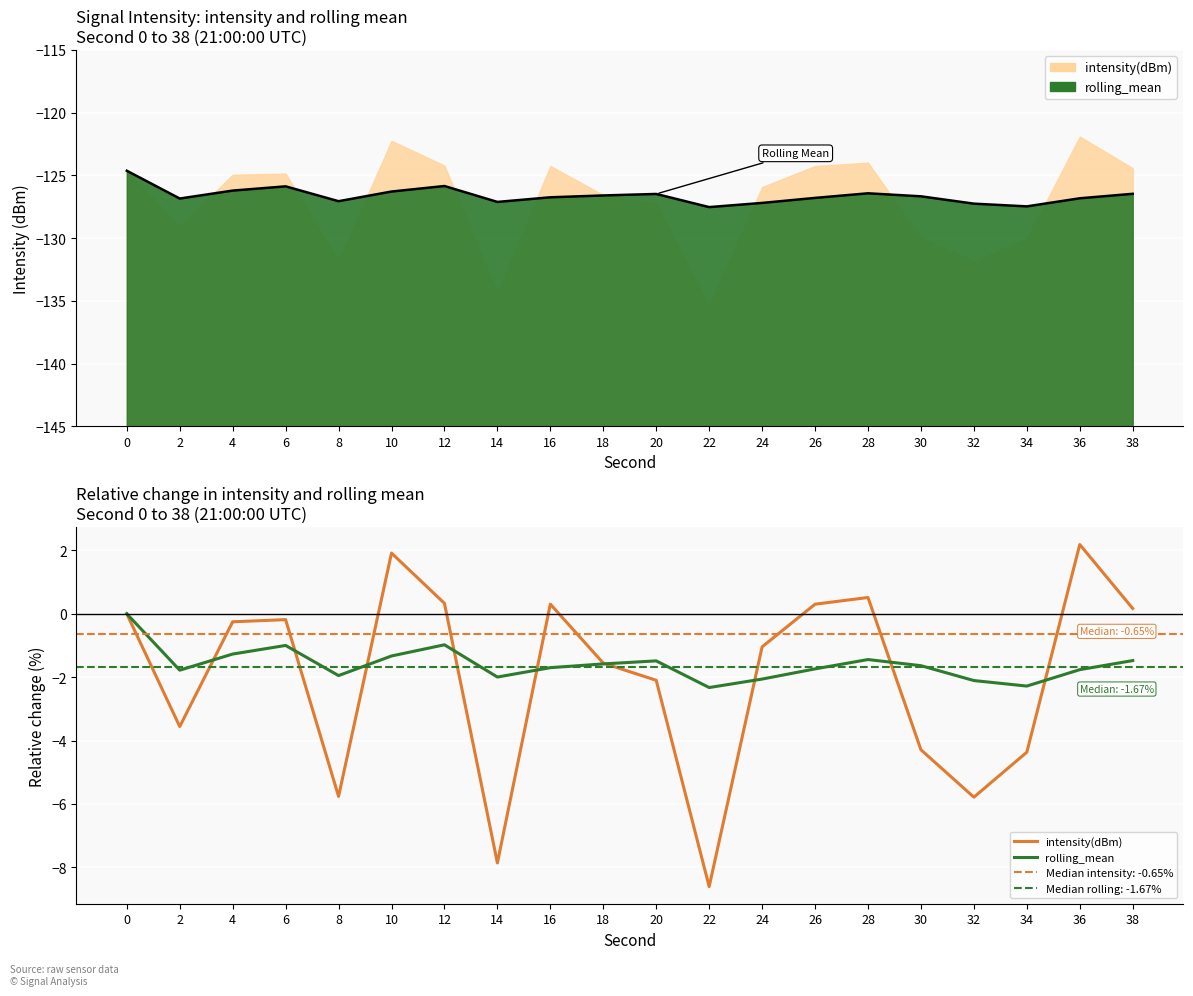

Reading left to right, list all the values displayed in this chart.

rolling_mean_line: -124.6	-126.8	-126.2	-125.9	-127.1	-126.3	-125.8	-127.1	-126.7	-126.6	-126.5	-127.5	-127.2	-126.8	-126.4	-126.7	-127.3	-127.5	-126.8	-126.5
intensity(dBm): 0.0	-3.6	-0.3	-0.2	-5.8	1.9	0.3	-7.9	0.3	-1.6	-2.1	-8.6	-1.0	0.3	0.5	-4.3	-5.8	-4.4	2.2	0.2
rolling_mean: 0.0	-1.8	-1.3	-1.0	-1.9	-1.3	-1.0	-2.0	-1.7	-1.6	-1.5	-2.3	-2.1	-1.7	-1.4	-1.6	-2.1	-2.3	-1.8	-1.5